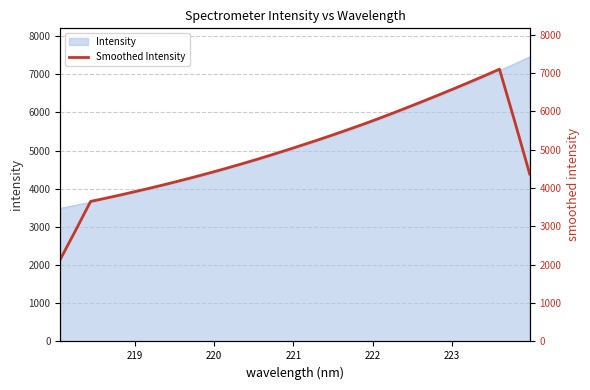

What is the value of the 5th point from the left?

3824.4